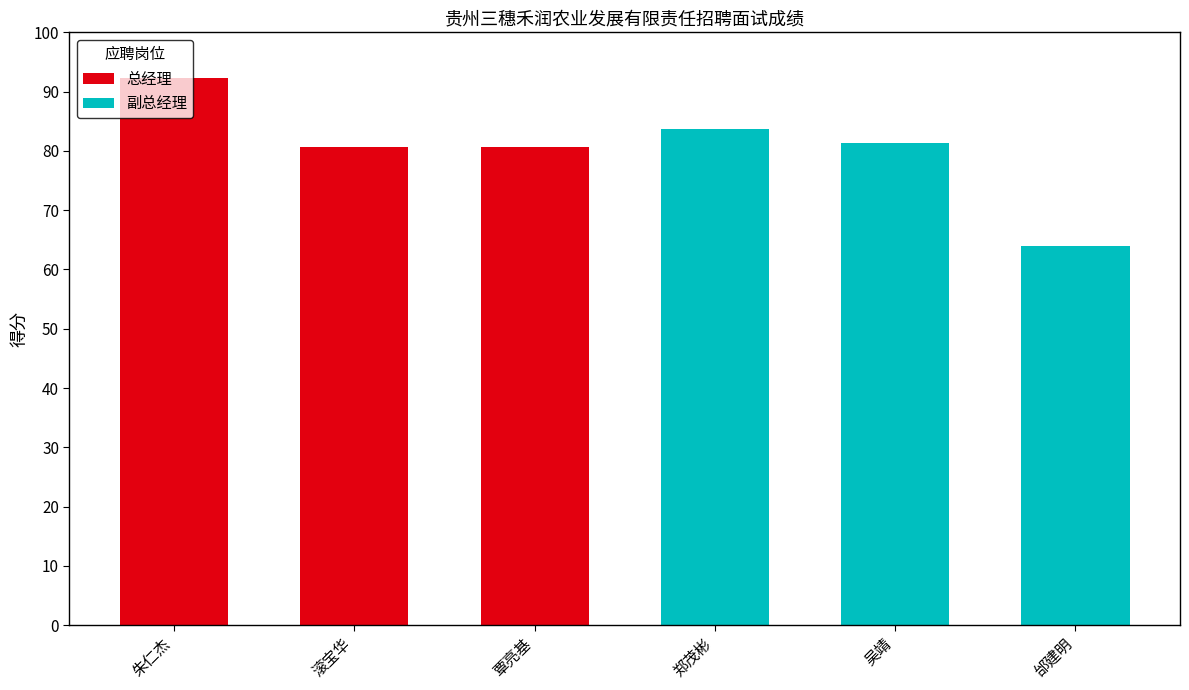

Which category has the highest value in the 总经理 series?

朱仁杰